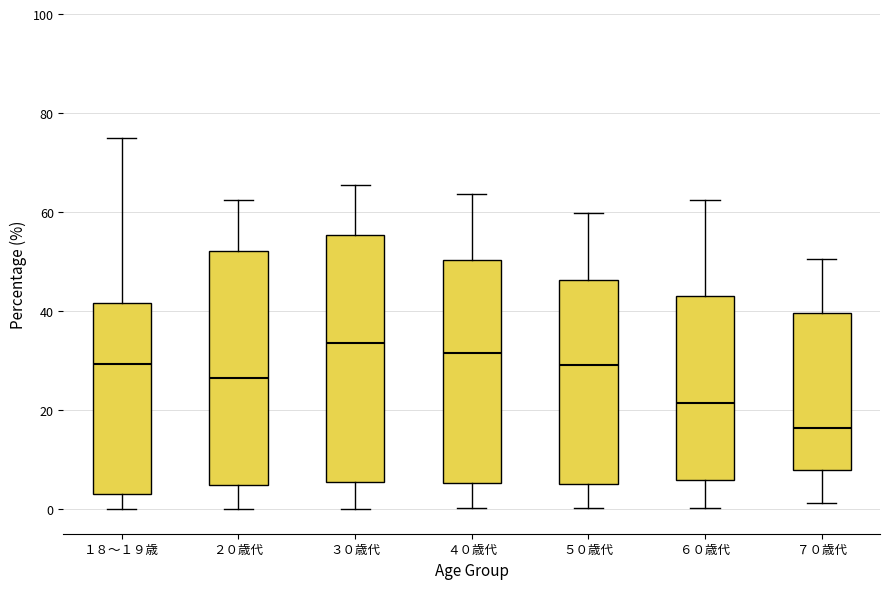

Which box is the tallest, from its lower edge to its upper edge?

３０歳代